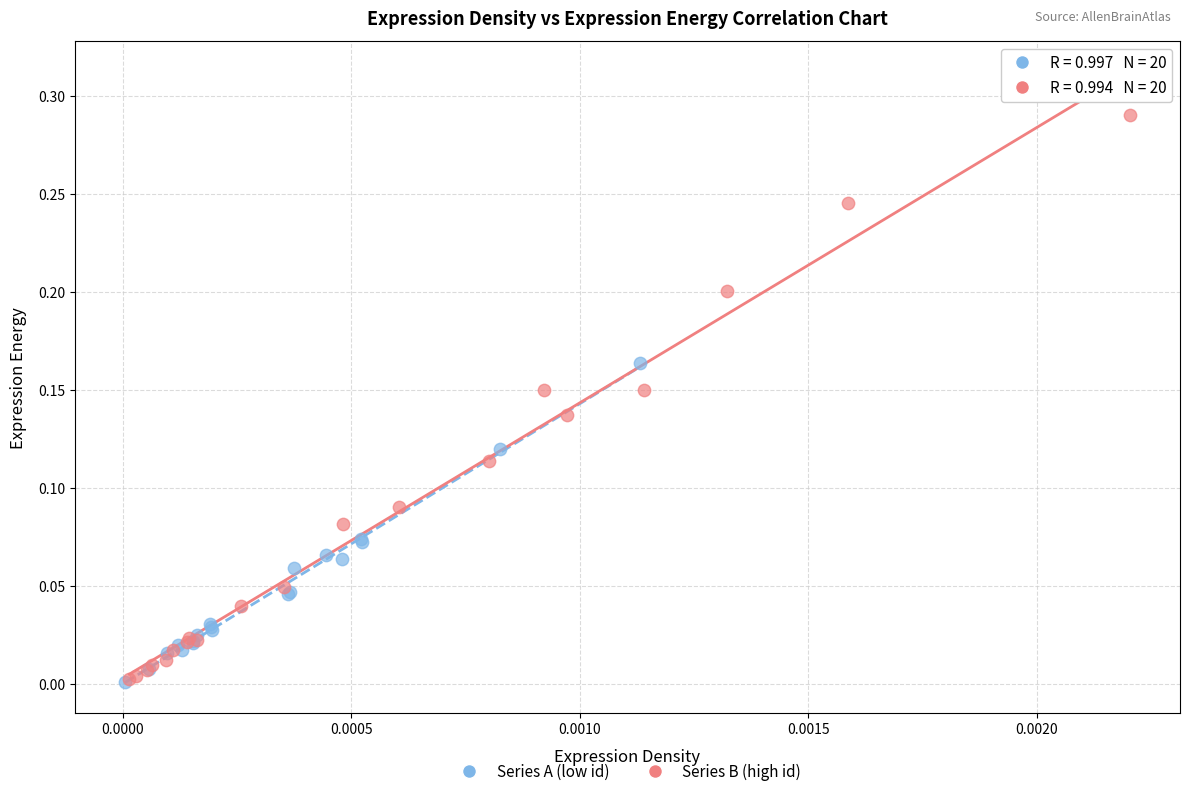

Which series contains the highest Y value?

Series B (high id)